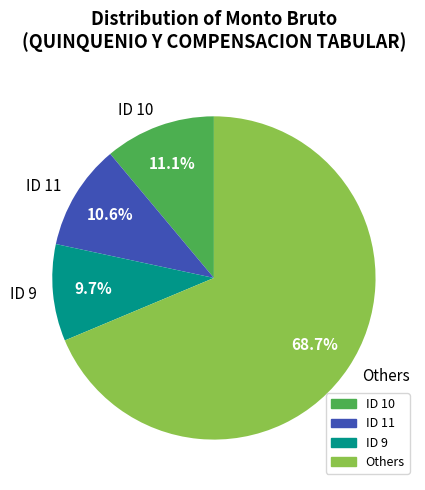

Is the sum of Others and ID 11 greater than half?

Yes